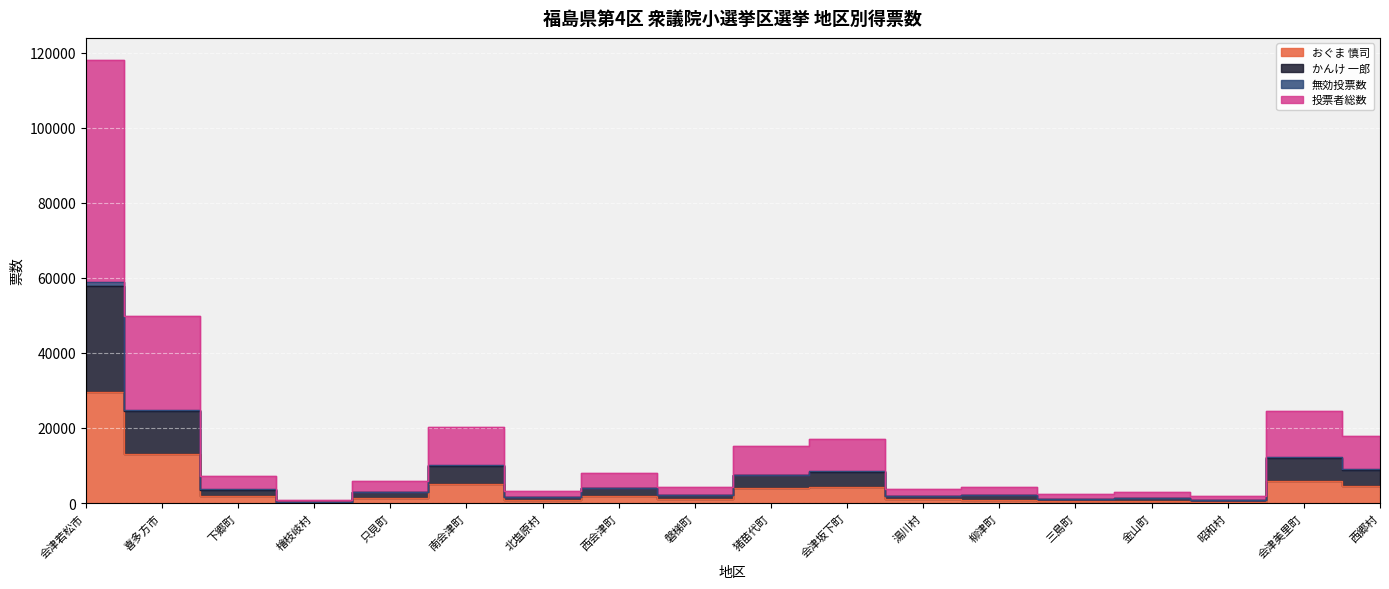

Which label corresponds to the largest value in the chart?

会津若松市